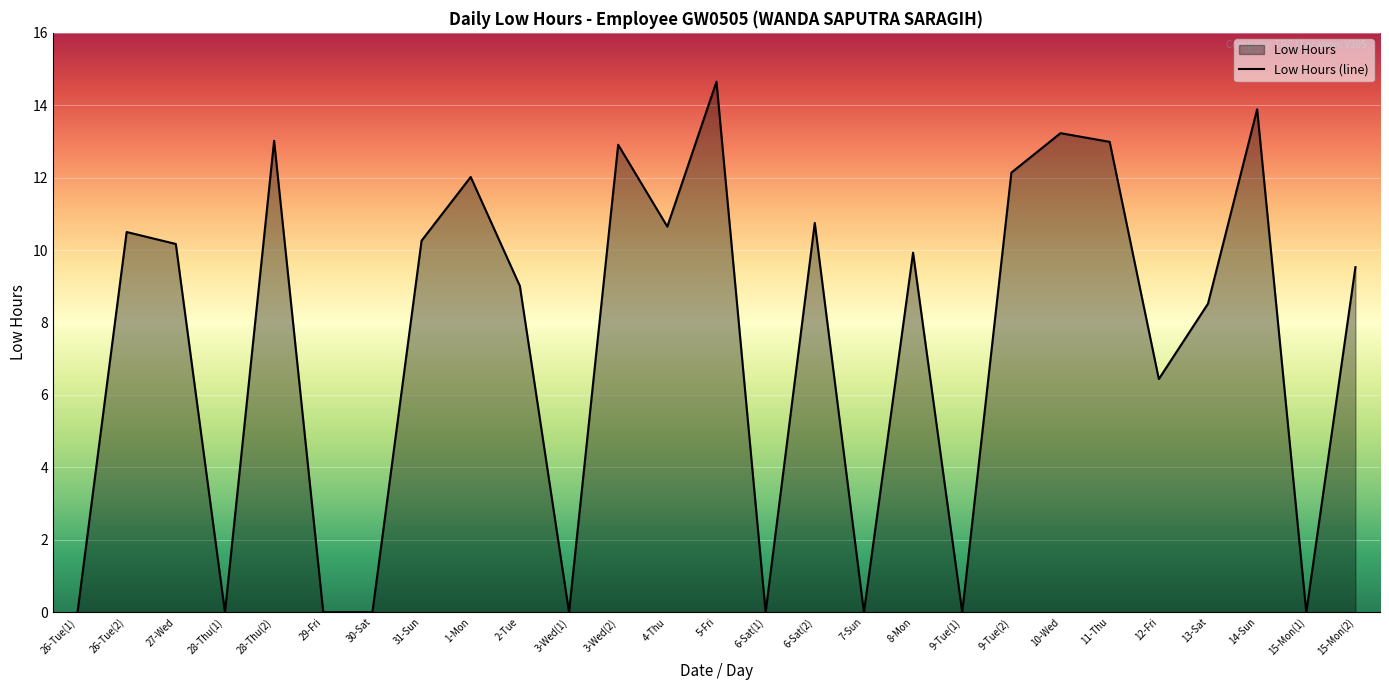

List the labels in order of value, smallest first.

26-Tue(1), 28-Thu(1), 29-Fri, 30-Sat, 3-Wed(1), 6-Sat(1), 7-Sun, 9-Tue(1), 15-Mon(1), 12-Fri, 13-Sat, 2-Tue, 15-Mon(2), 8-Mon, 27-Wed, 31-Sun, 26-Tue(2), 4-Thu, 6-Sat(2), 1-Mon, 9-Tue(2), 3-Wed(2), 11-Thu, 28-Thu(2), 10-Wed, 14-Sun, 5-Fri